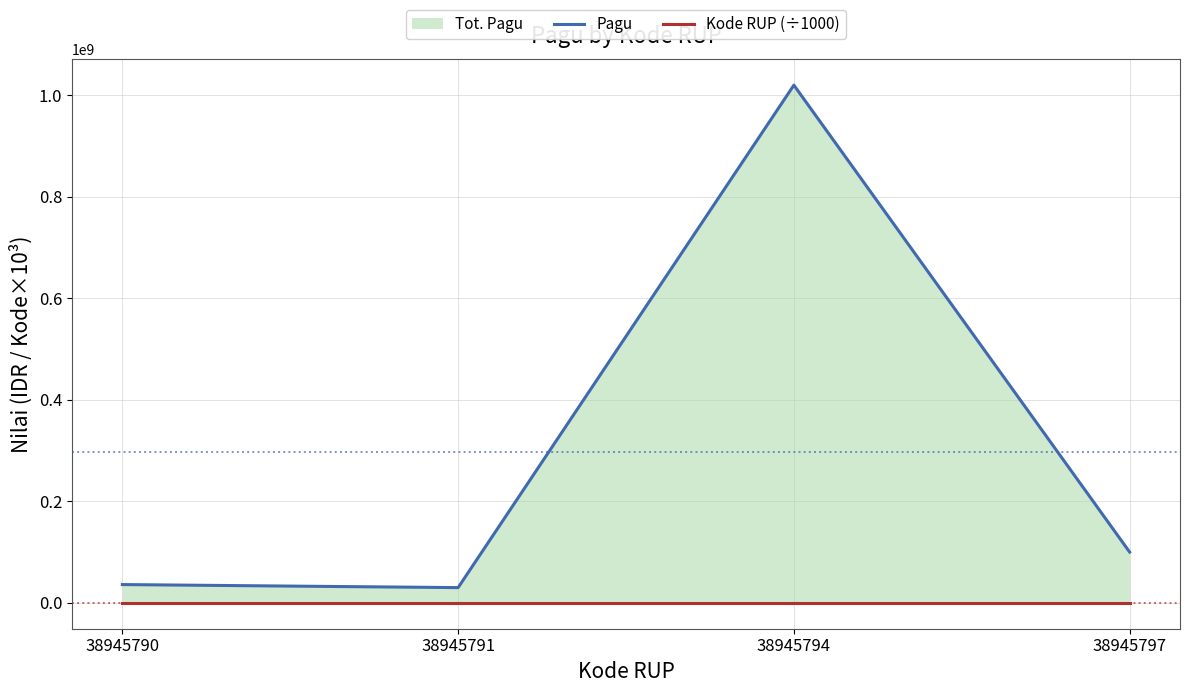

Reading right to left, list all the values displayed in this chart.

Pagu: 38945797=100000000.0	38945794=1020000000.0	38945791=30000000.0	38945790=36000000.0
Kode RUP (÷1000): 38945797=38945.8	38945794=38945.8	38945791=38945.8	38945790=38945.8